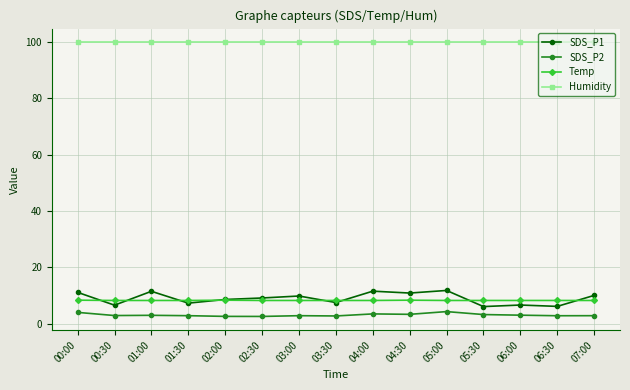

What is the maximum value for Temp?

8.4